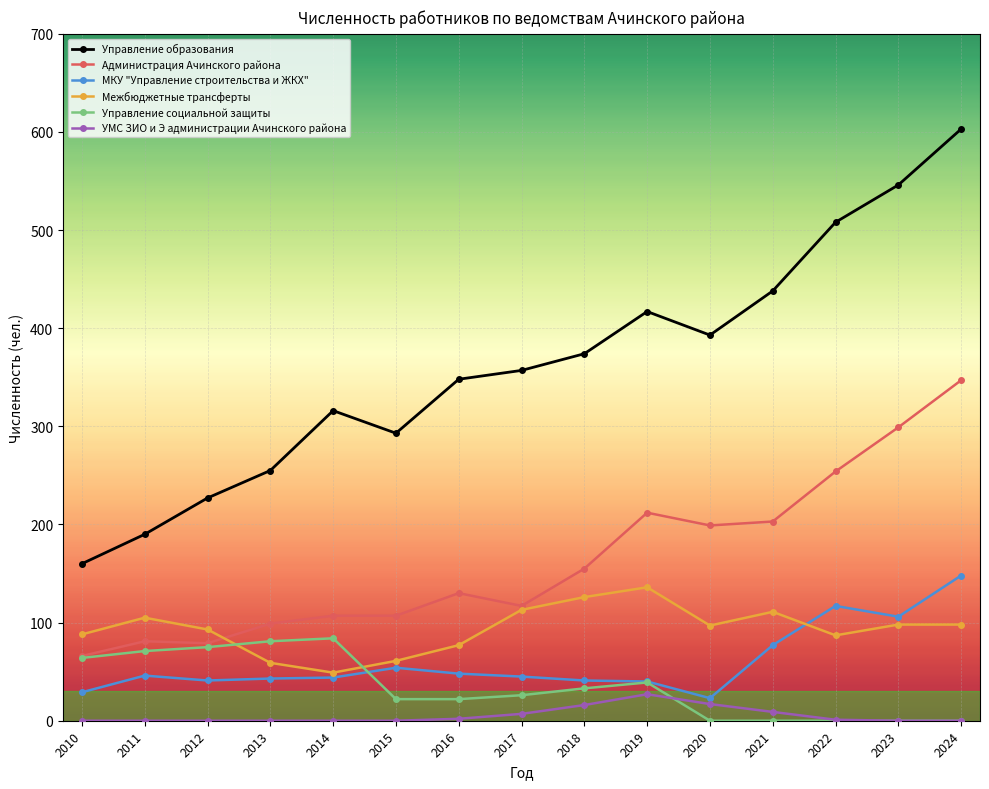

The value of Управление образования at 2024 is 603. True or false?

True